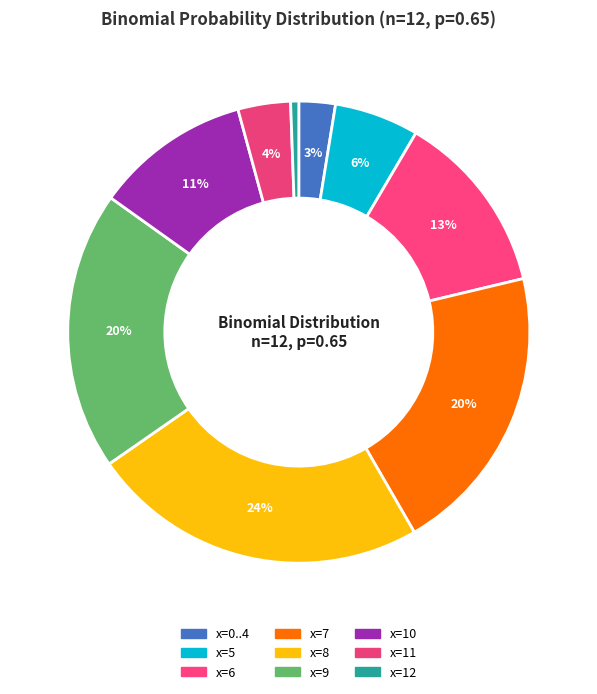

Is there any slice that represents more than half of the pie?

No